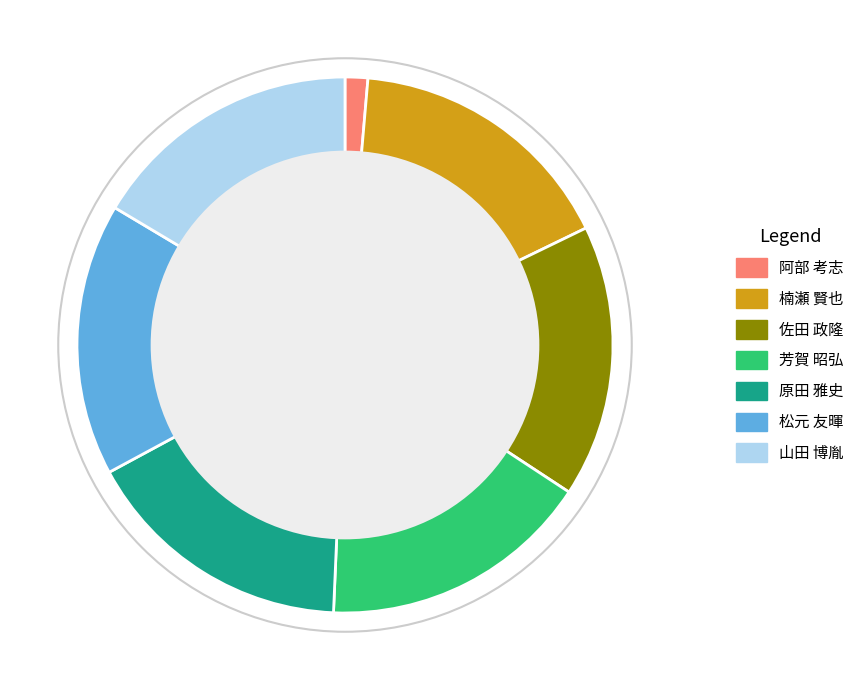

What is the smallest slice in the pie chart?

阿部 考志